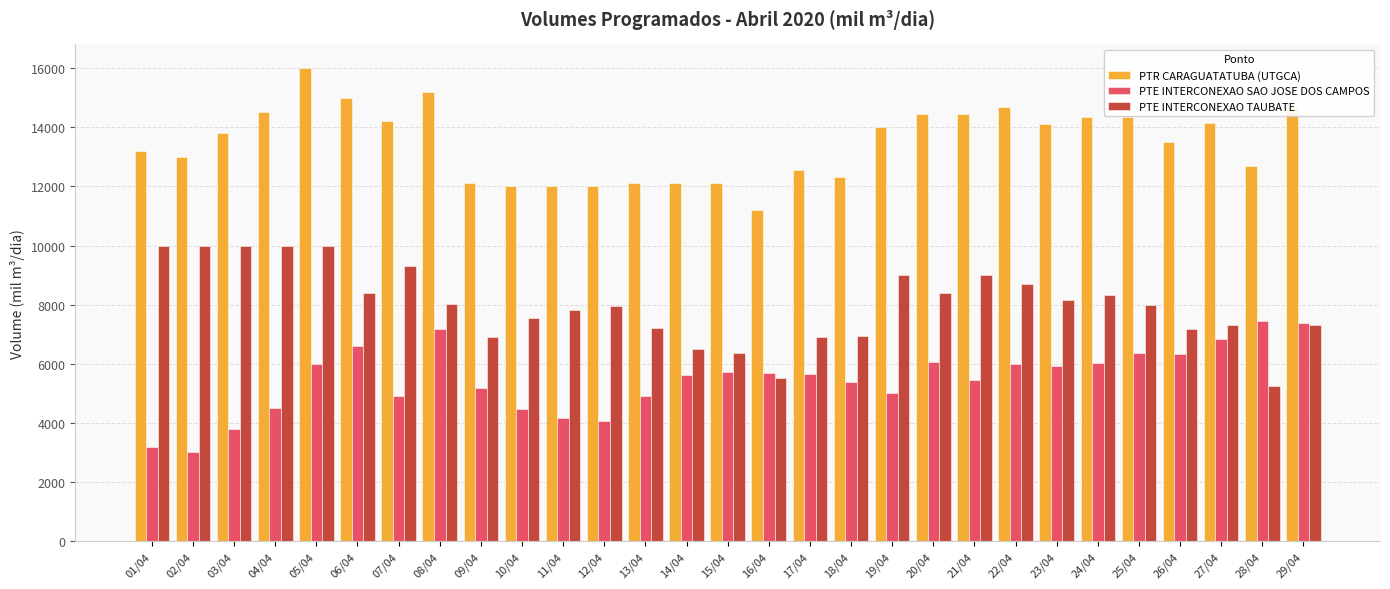

What is the spread (max minus min) of values at 18/04?

6931.4